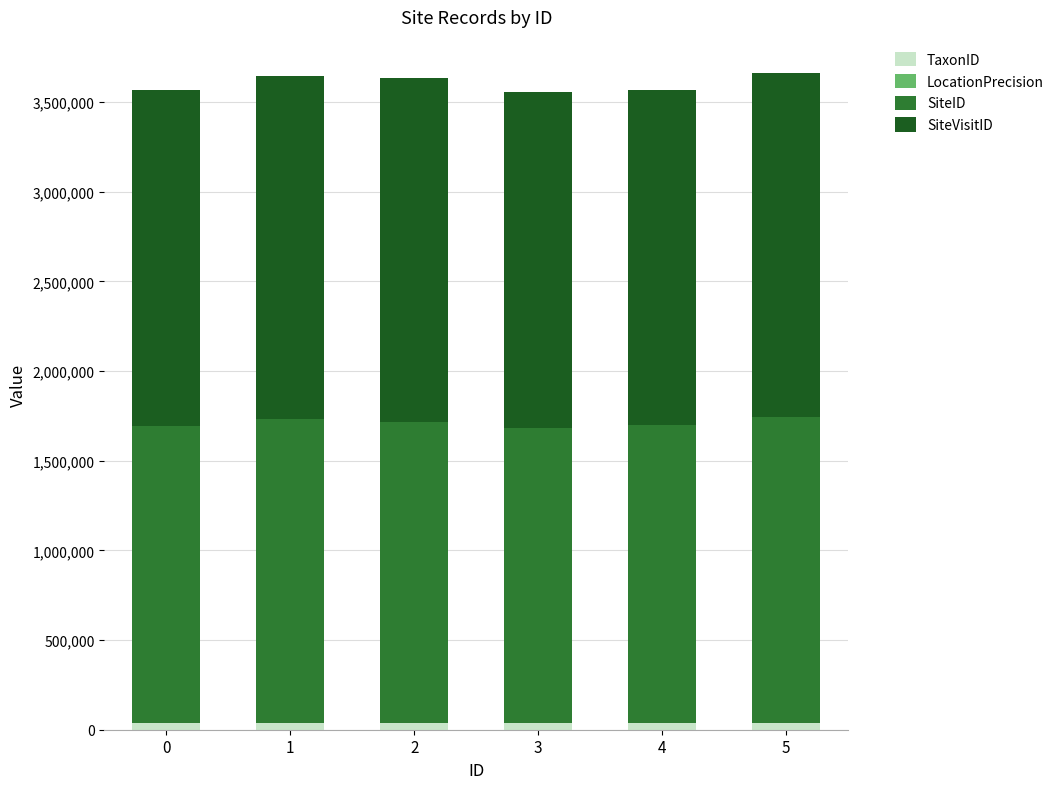

True or false: SiteVisitID has a value of 979491 at 5.

False